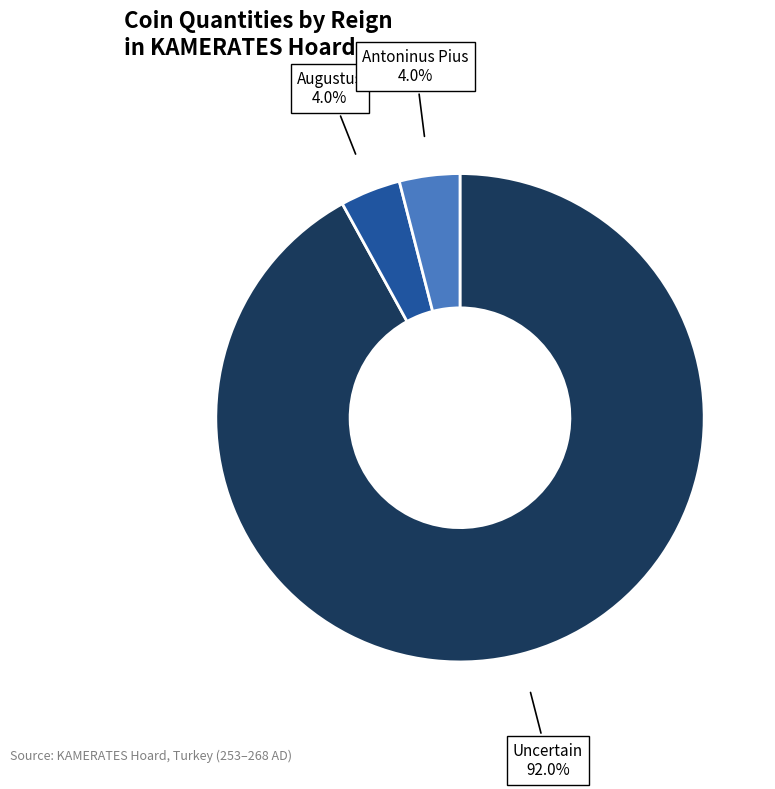

Is there a majority slice in this chart?

Yes